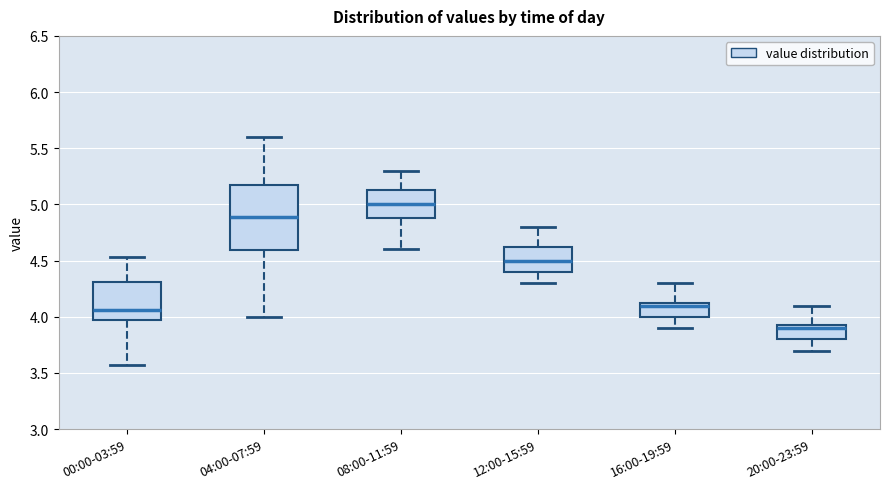

Reading left to right, transcribe this box plot: for each box, give where its median line is, the range the box spans, and where its two whiskers end, as read against the y-axis. The values are not printed on the chart, so give them approximately, as read against the axis.

00:00-03:59: median 4.05, box 3.95 to 4.30, whiskers 3.55 to 4.55
04:00-07:59: median 4.90, box 4.60 to 5.15, whiskers 4.00 to 5.60
08:00-11:59: median 5.00, box 4.90 to 5.15, whiskers 4.60 to 5.30
12:00-15:59: median 4.50, box 4.40 to 4.65, whiskers 4.30 to 4.80
16:00-19:59: median 4.10, box 4.00 to 4.15, whiskers 3.90 to 4.30
20:00-23:59: median 3.90, box 3.80 to 3.95, whiskers 3.70 to 4.10